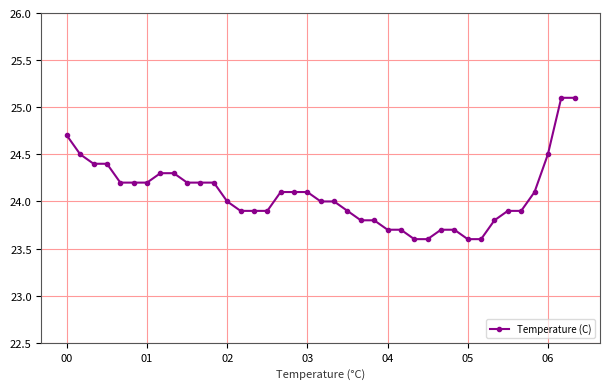

What is the minimum value shown in the chart?

23.6